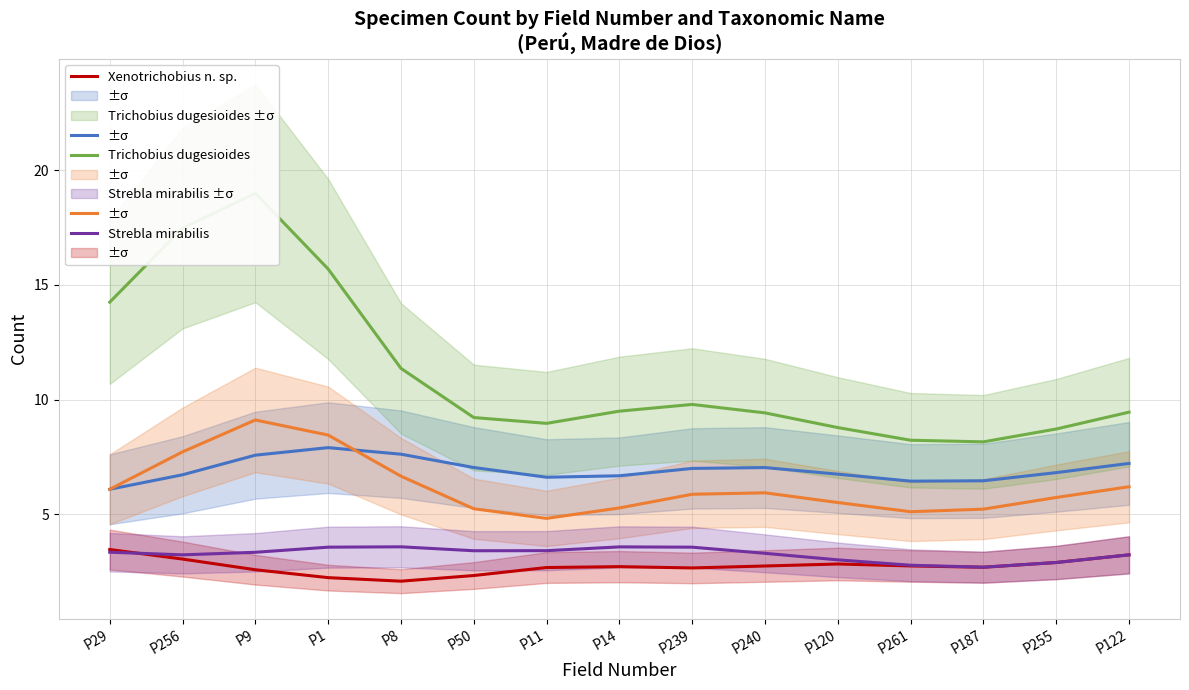

What is the sum of all Trichobius dugesioides values?

168.0